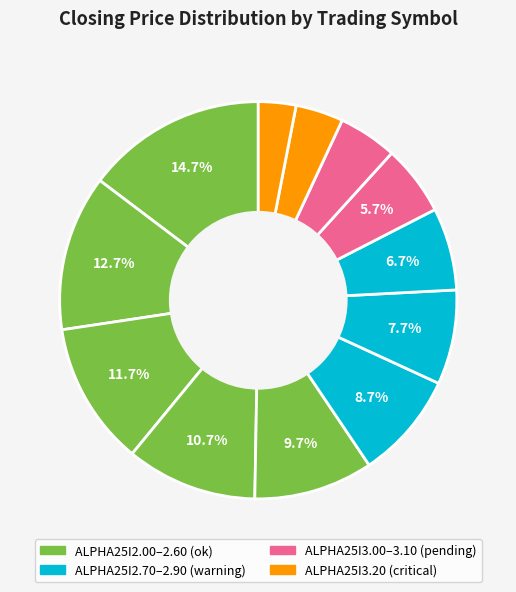

What is the largest slice in the pie chart?

ALPHA25I2.00